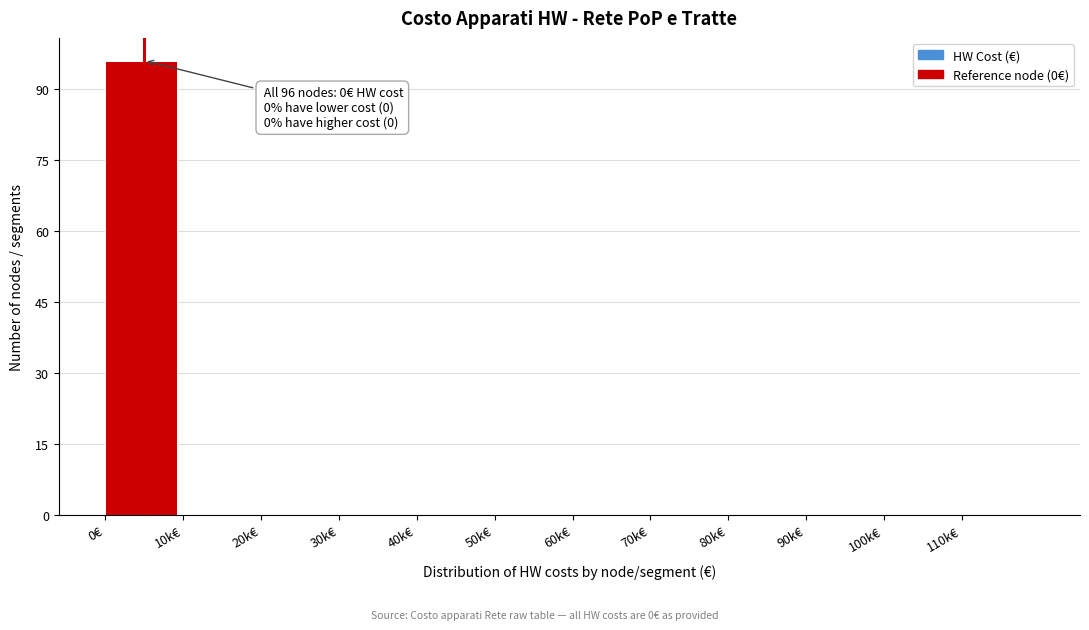

Reading left to right, list all the values displayed in this chart.

0€=96	10k€=0	20k€=0	30k€=0	40k€=0	50k€=0	60k€=0	70k€=0	80k€=0	90k€=0	100k€=0	110k€=0